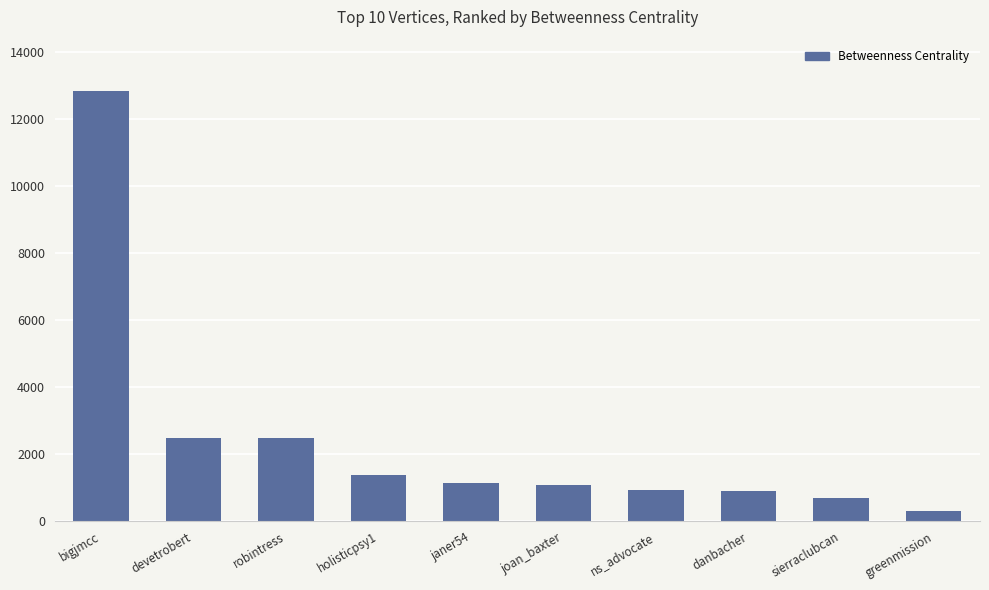

What is the difference between the values at greenmission and robintress?

2178.7